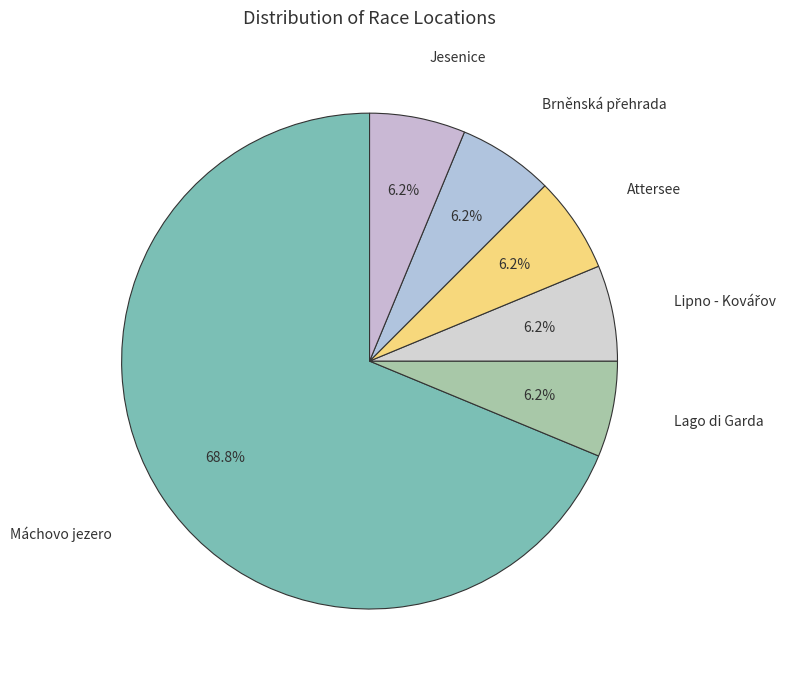

How many slices are in this pie chart?

6